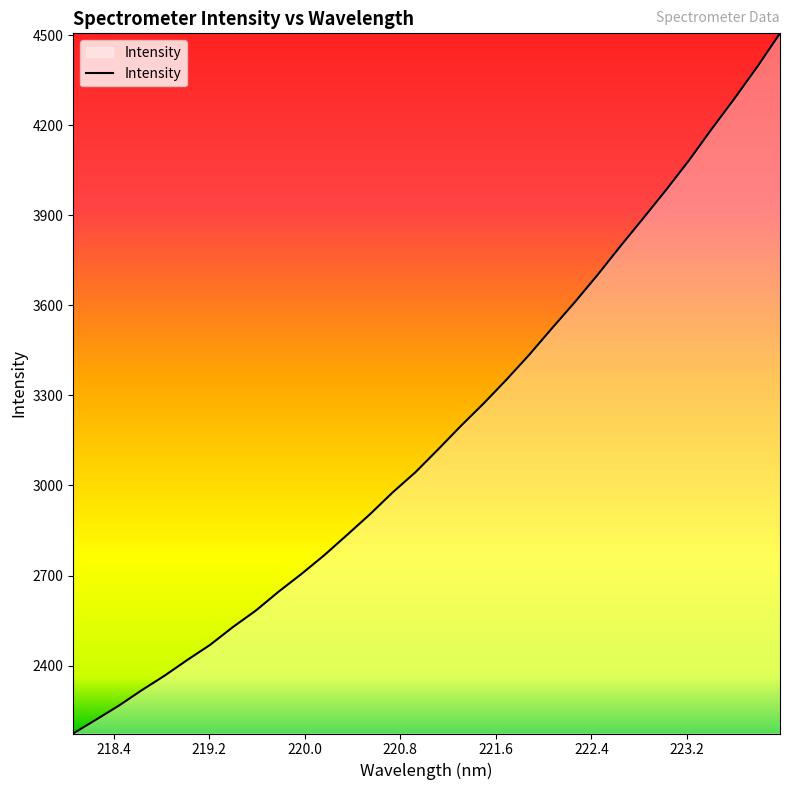

What is the smallest value displayed?

2173.7